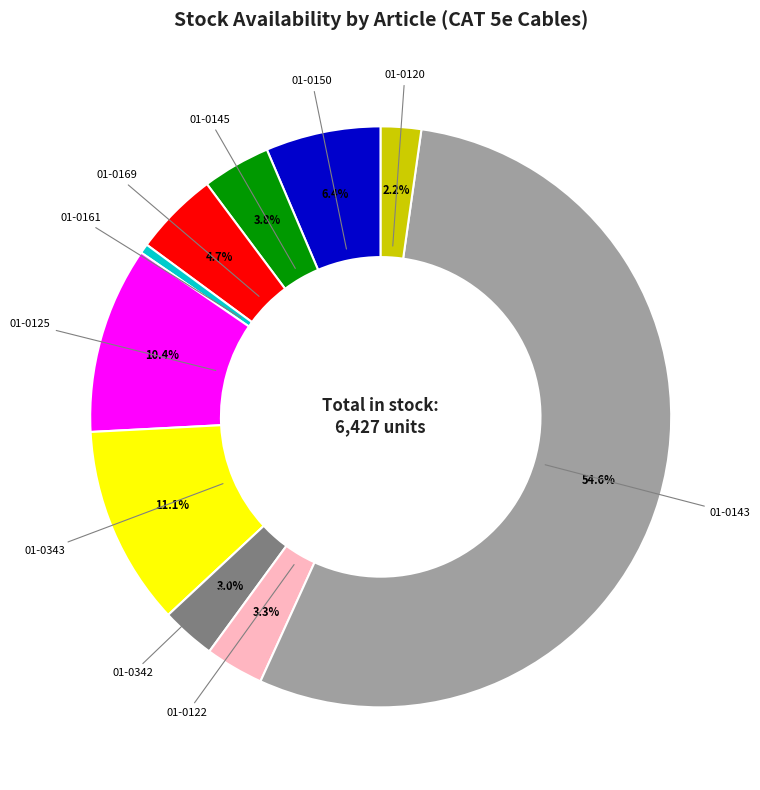

Which has a higher value, 01-0343 or 01-0150?

01-0343